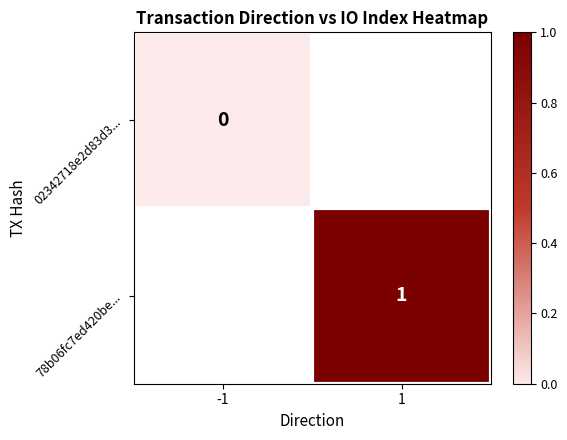

Is the value of 02342718e2d83d3... at 1 greater than the value of 78b06fc7ed420be... at 1?

No